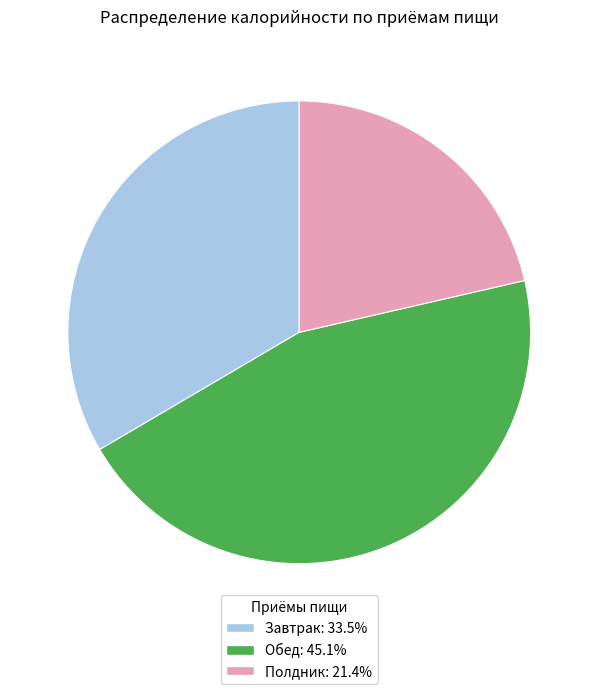

What is the ratio of the value at Полдник to the value at Завтрак?

0.6